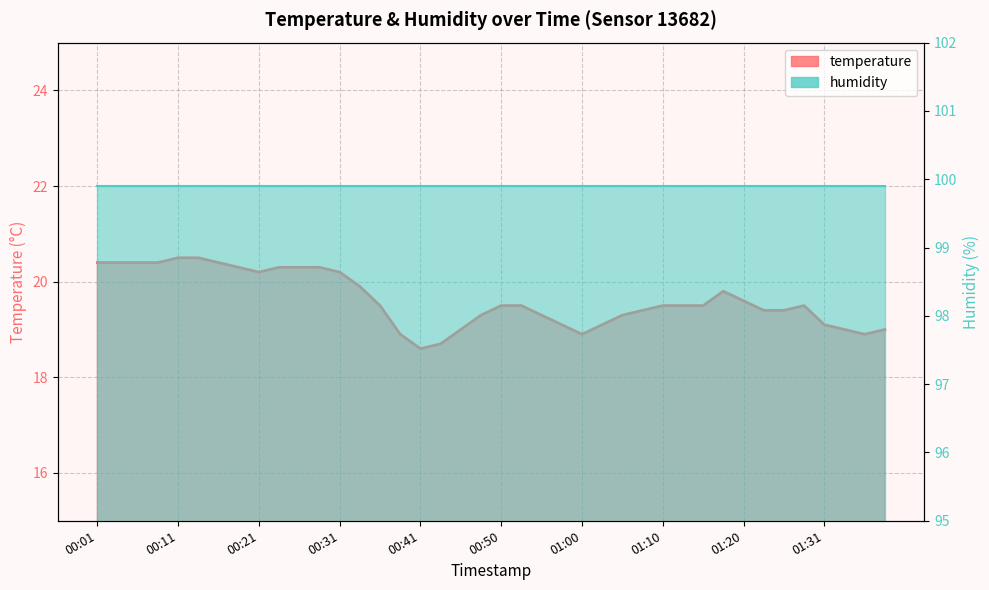

Where is the first local minimum?

00:21